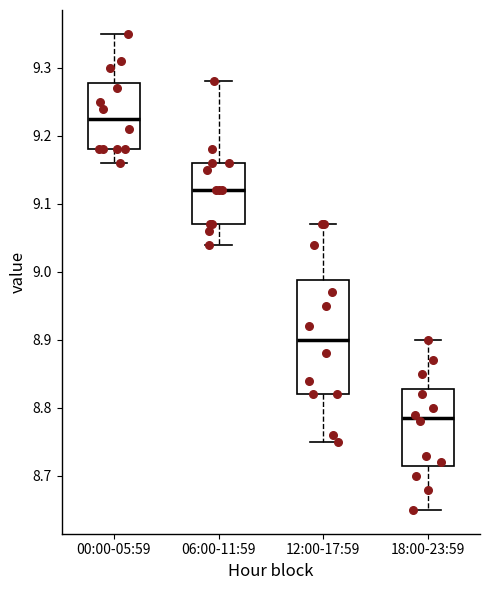

Reading left to right, transcribe this box plot: for each box, give where its median line is, the range the box spans, and where its two whiskers end, as read against the y-axis. The values are not printed on the chart, so give them approximately, as read against the axis.

00:00-05:59: median 9.23, box 9.18 to 9.28, whiskers 9.16 to 9.35
06:00-11:59: median 9.12, box 9.07 to 9.16, whiskers 9.04 to 9.28
12:00-17:59: median 8.90, box 8.82 to 8.99, whiskers 8.75 to 9.07
18:00-23:59: median 8.79, box 8.72 to 8.83, whiskers 8.65 to 8.90